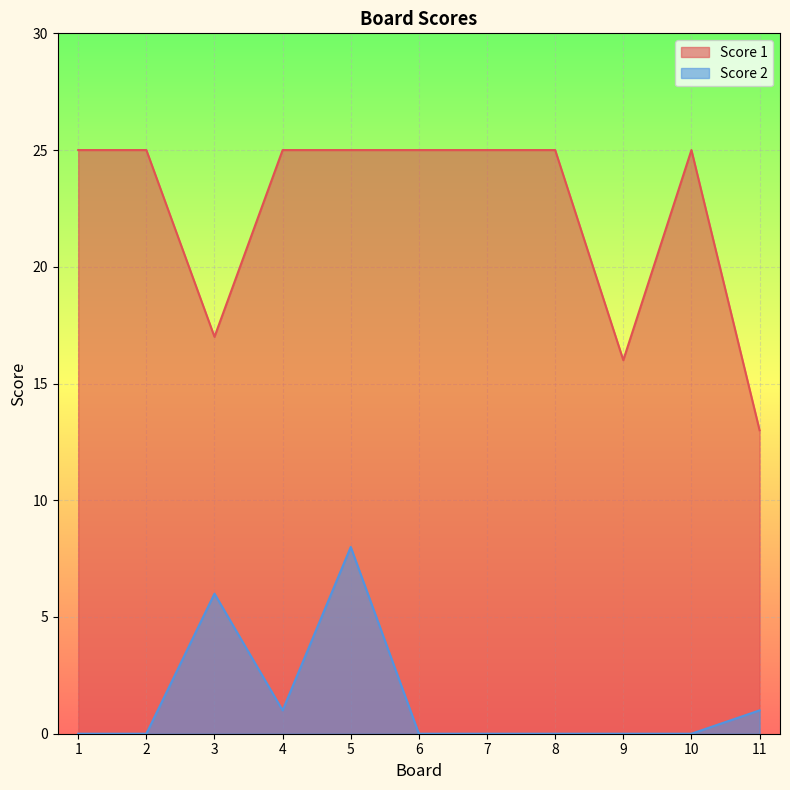

What is the difference between the highest and lowest values at 1?

25